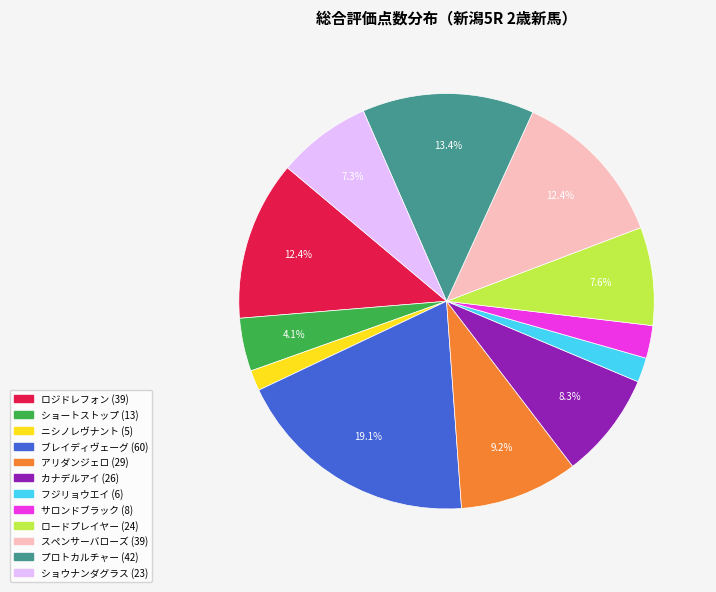

What is the largest slice in the pie chart?

ブレイディヴェーグ